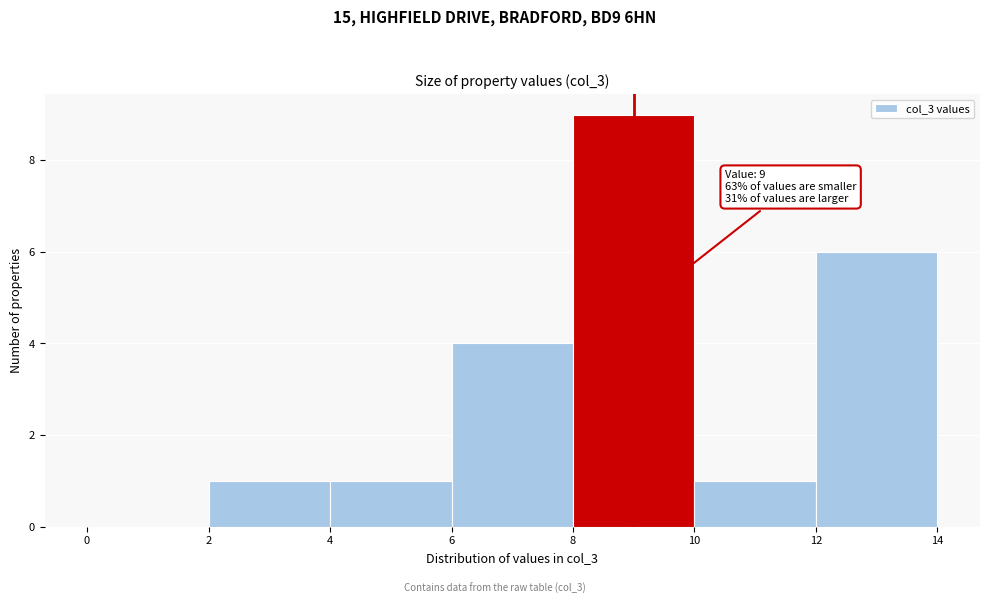

Which range on the x-axis has the tallest bar?

8 to 10